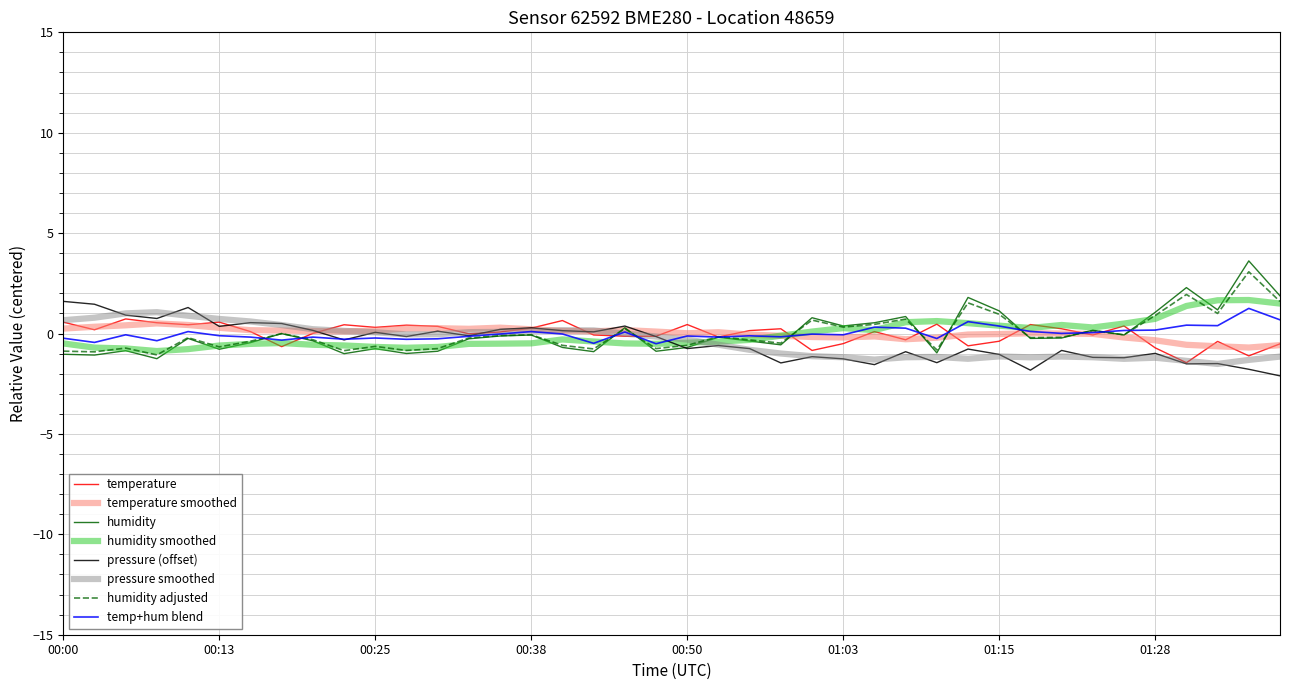

What is the maximum value for temp+hum blend?

1.3